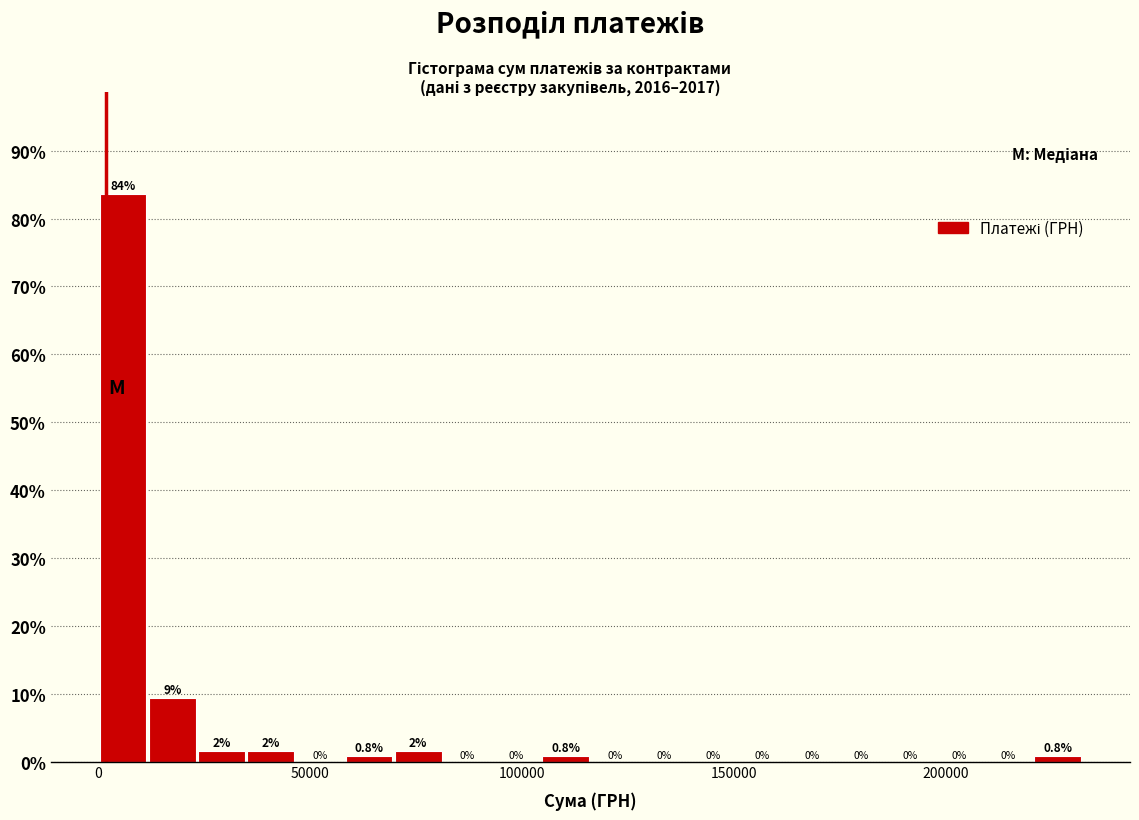

Around what value on the x-axis is the tallest bar? Give the approximate position of its centre, as read against the axis.

5000